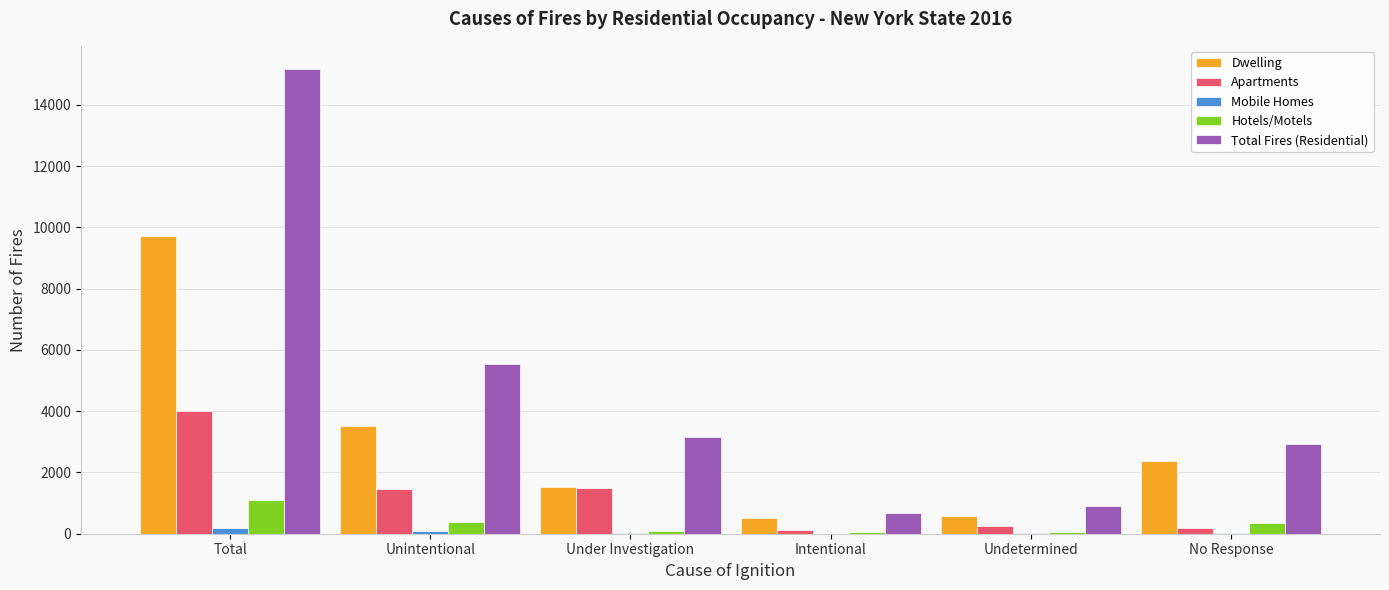

At which category is the sum across all series the highest?

Total